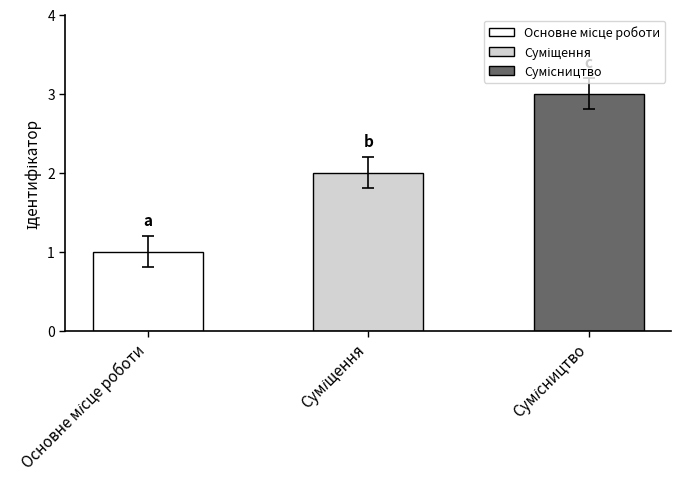

What is the maximum value shown in the chart?

3